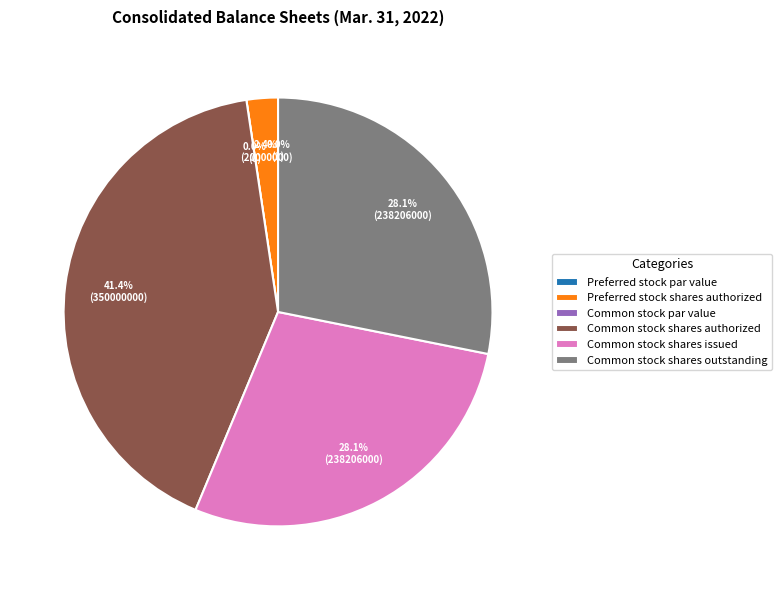

Which category has the biggest portion of the pie?

Common stock shares authorized